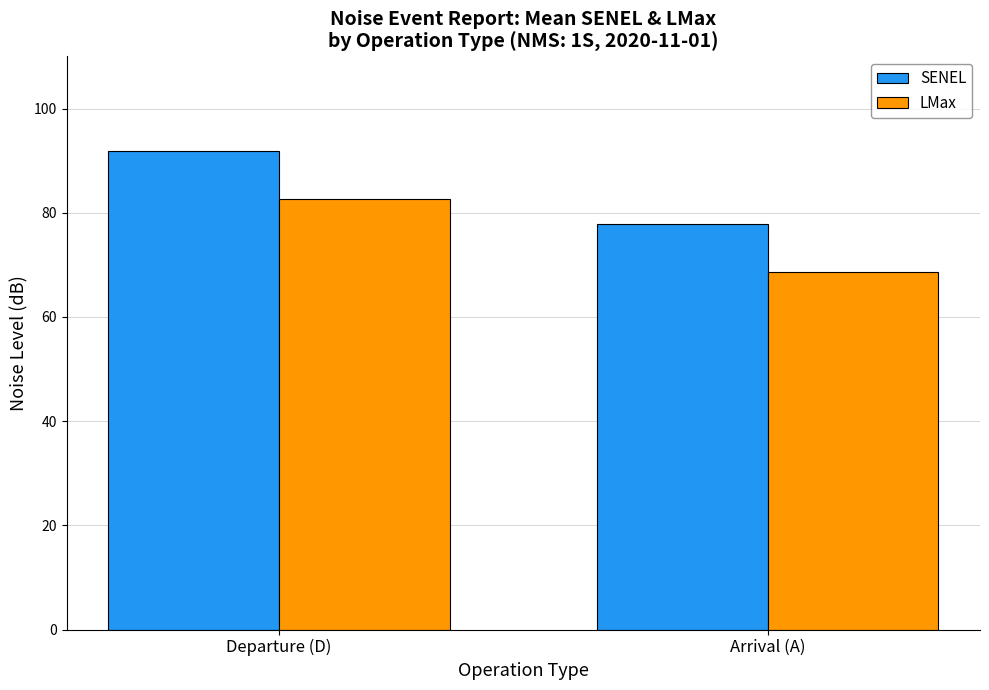

Which category has the highest value in the LMax series?

Departure (D)